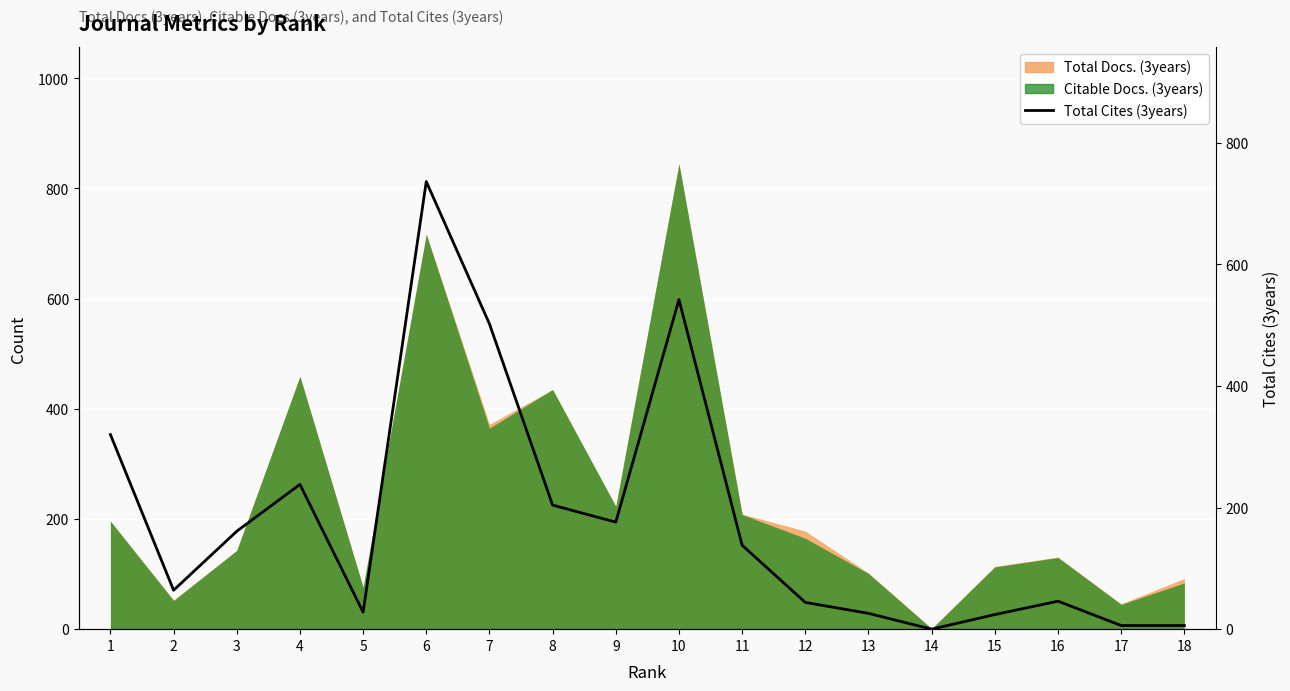

How many points are lower than both their immediate neighbors (excluding endpoints)?

4